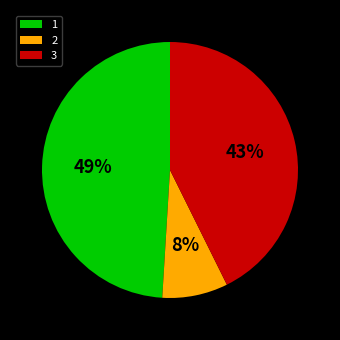

To the nearest percent, what percentage of the pie is 1?

49%